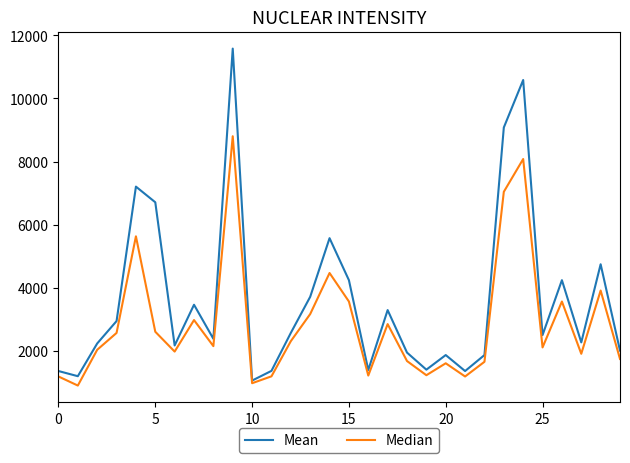

What are all the series names shown in the legend?

Mean, Median